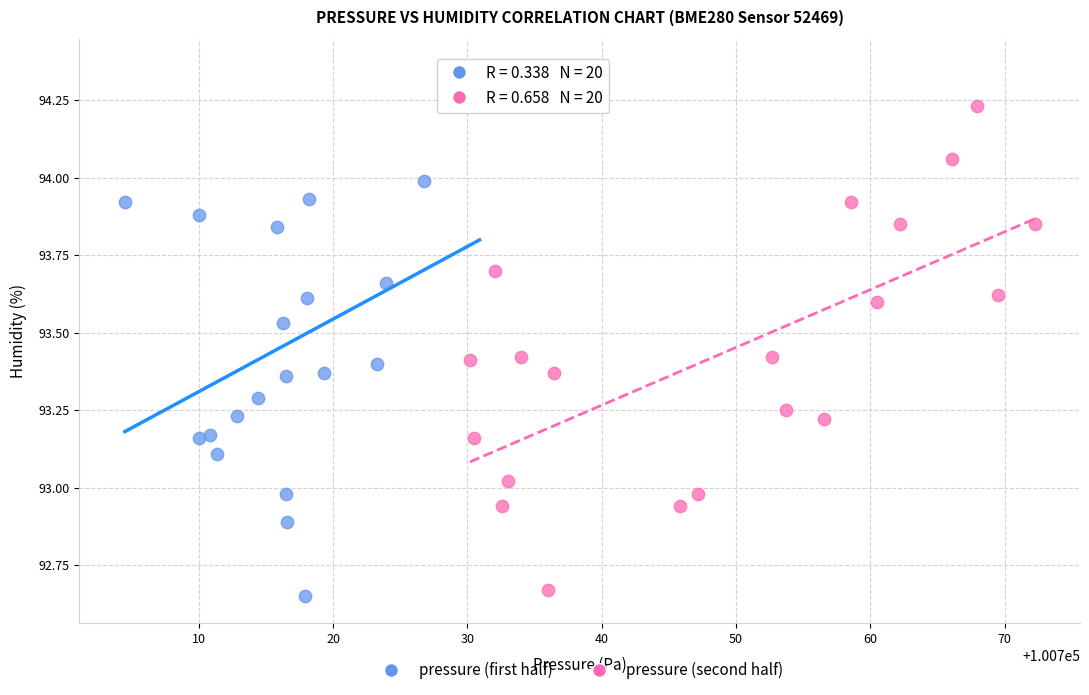

Which series reaches the maximum Y coordinate?

pressure (first half)